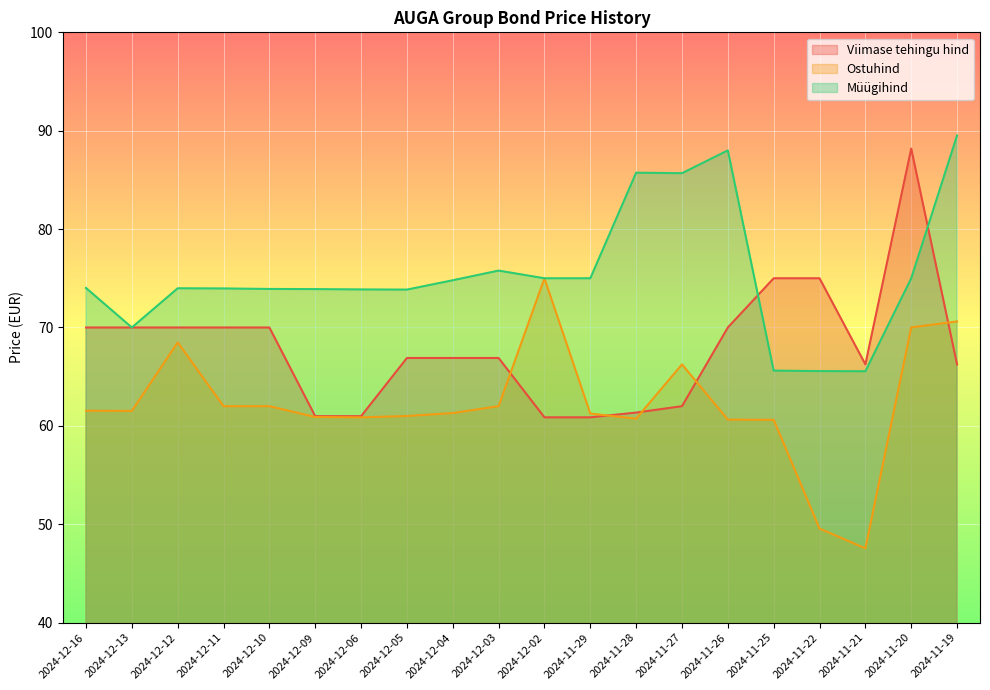

Rank the series at 2024-12-06 from highest to lowest value.

Müügihind, Viimase tehingu hind, Ostuhind